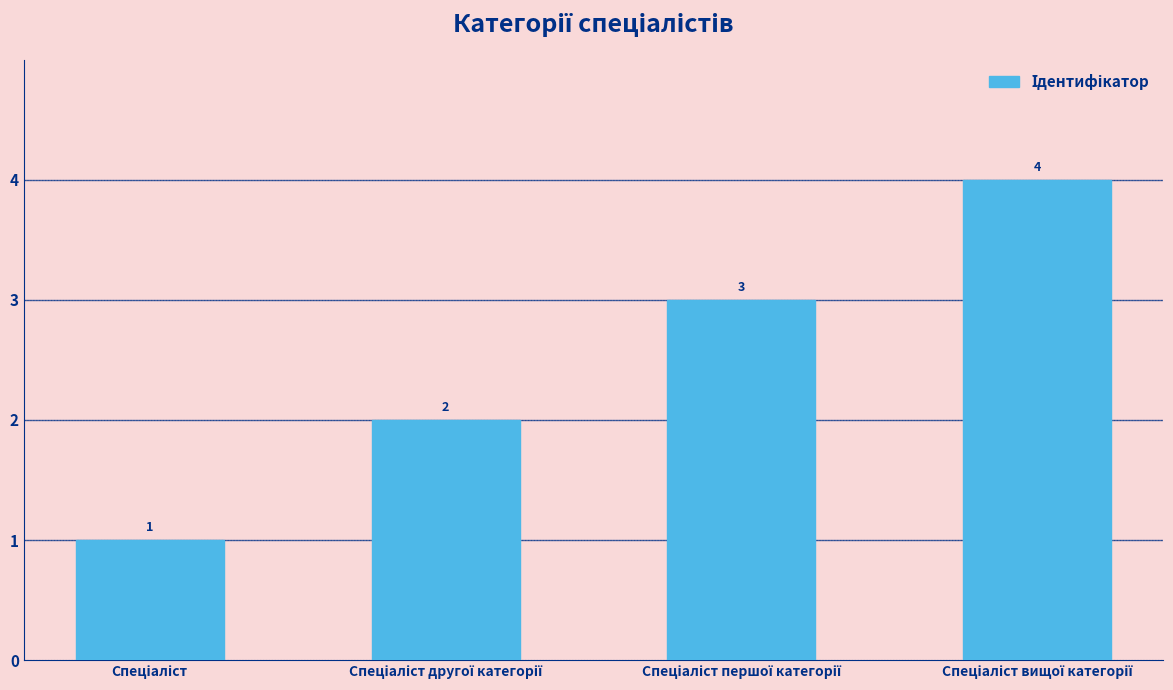

How many bars are there in total?

4